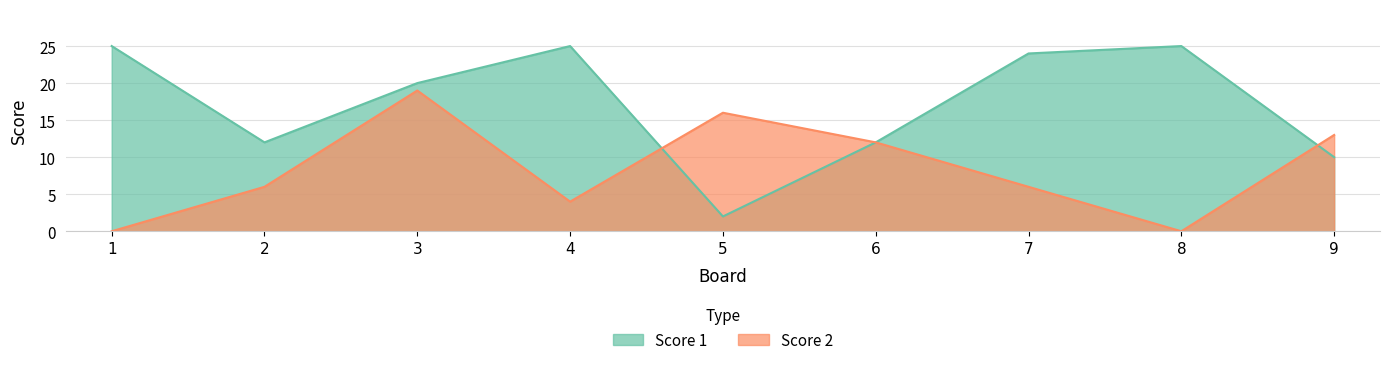

At which category is the sum across all series the highest?

3